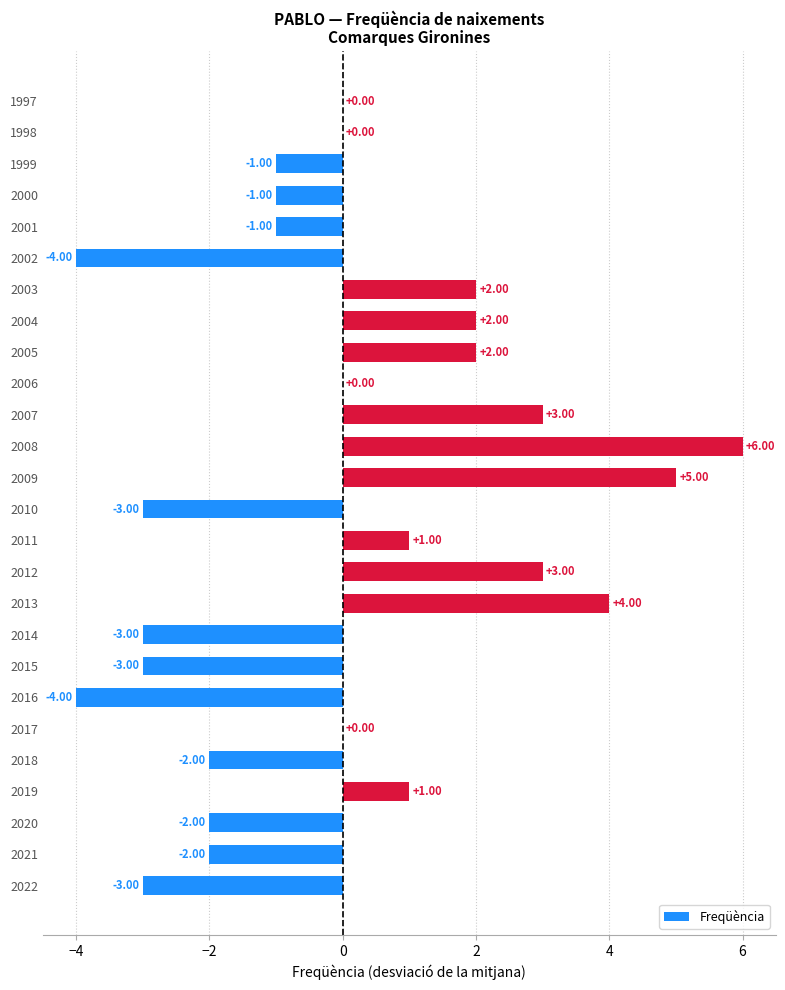

What is the change in value from 2016 to 2011?

+5